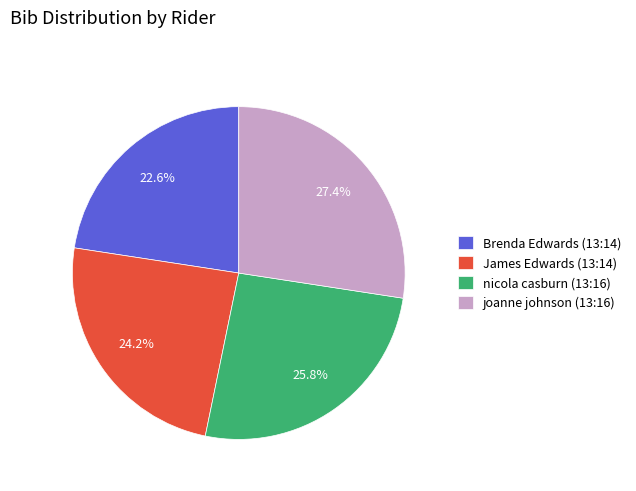

What is the ratio of the value at James Edwards (13:14) to the value at Brenda Edwards (13:14)?

1.1